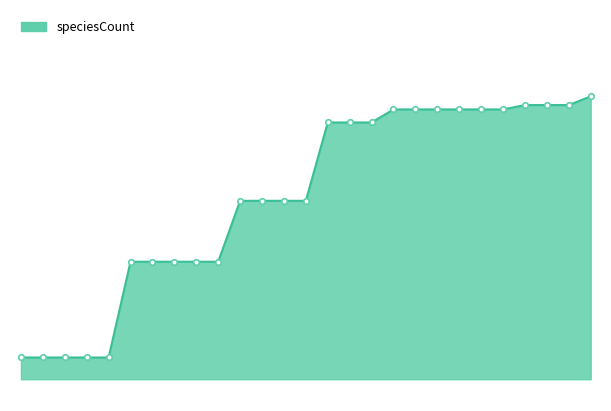

At which label does the data first exceed 262?

2021-07-01